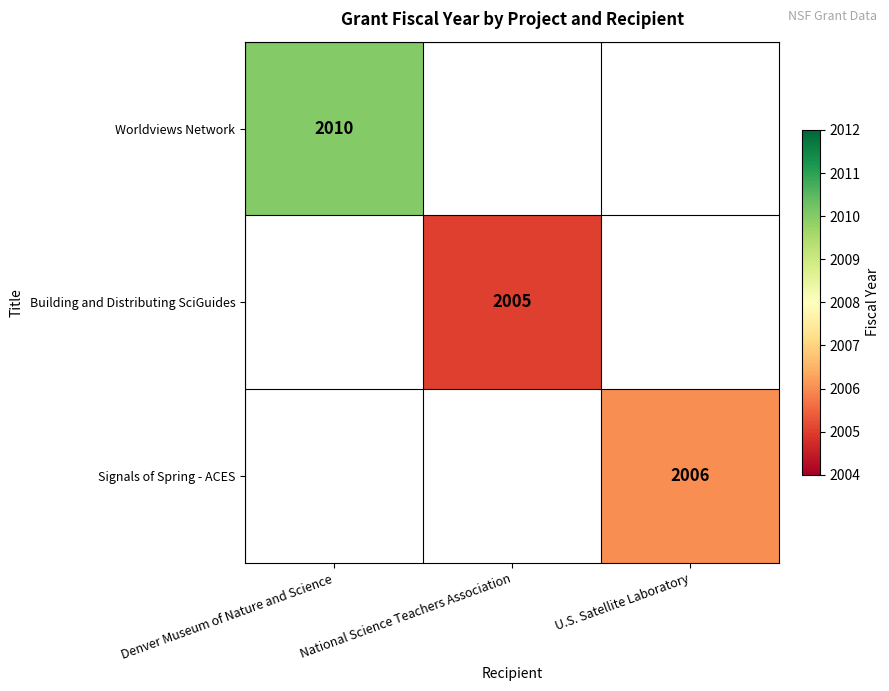

At which category does the chart reach its minimum across all series?

National Science Teachers Association